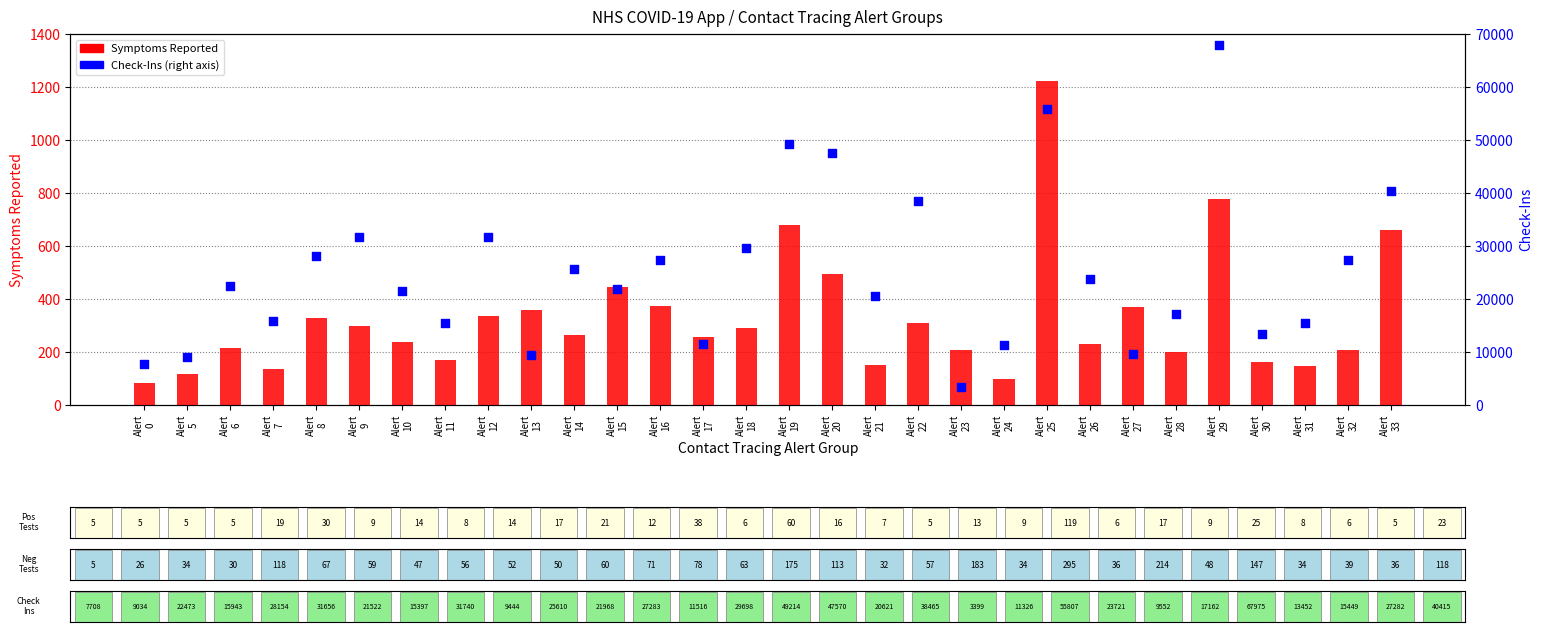

At which category is the sum across all series the highest?

Alert
29